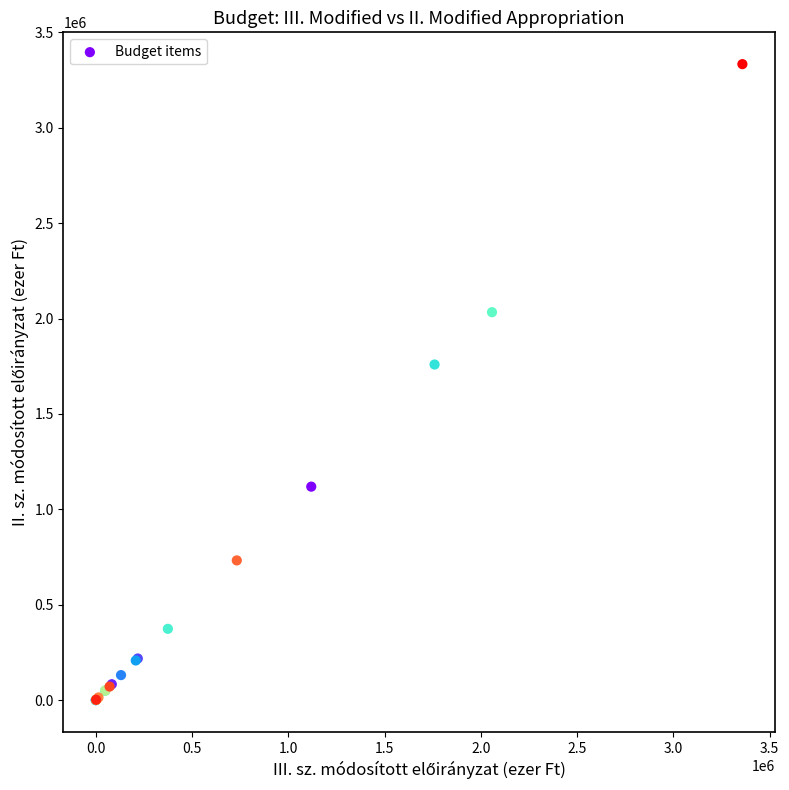

What Y value in the scatter plot is closest to 1666919?

1759168